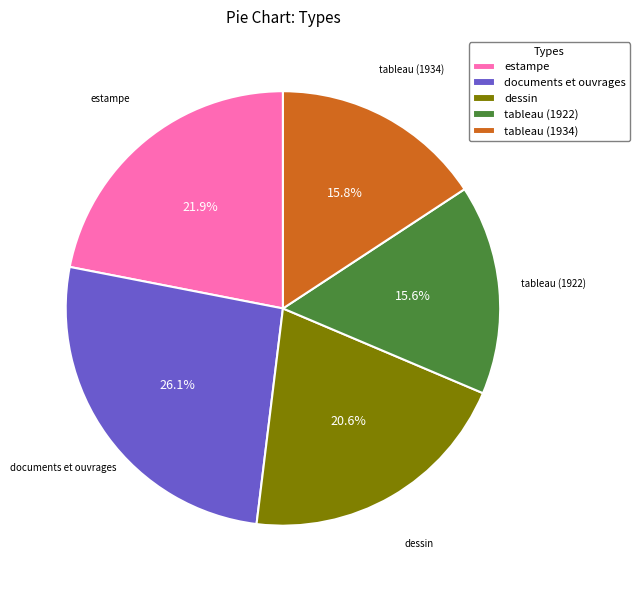

Count the number of slices in the pie.

5